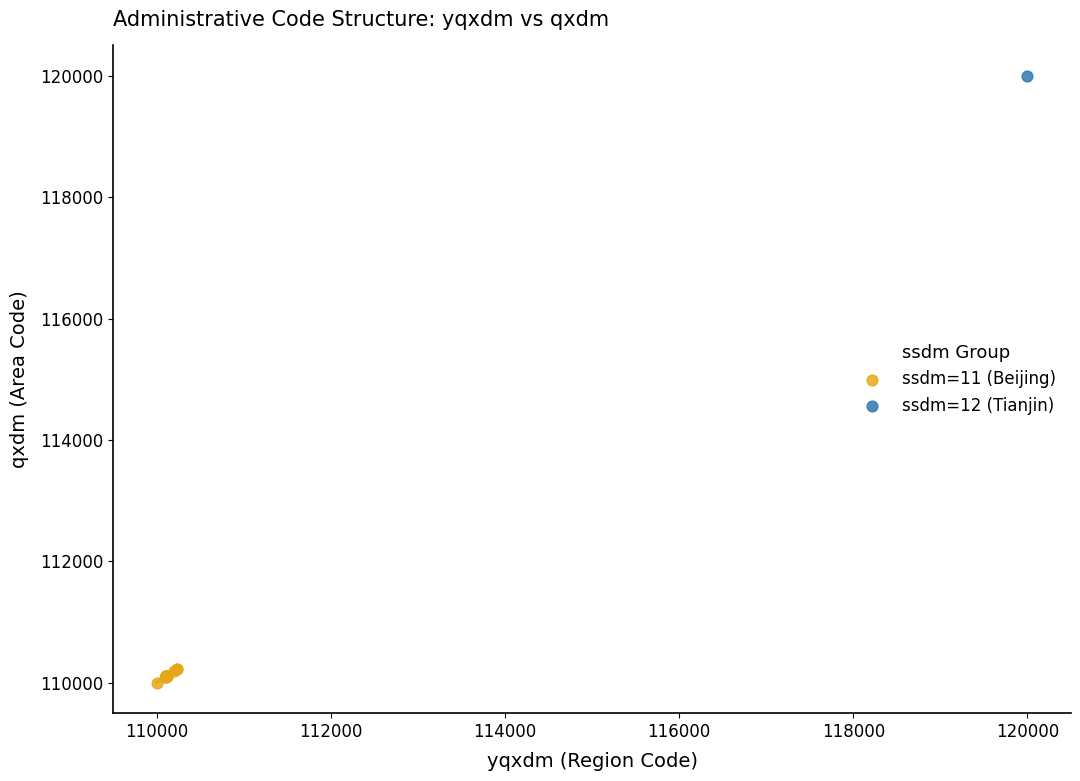

What are all the series names shown in the legend?

ssdm=11 (Beijing), ssdm=12 (Tianjin)